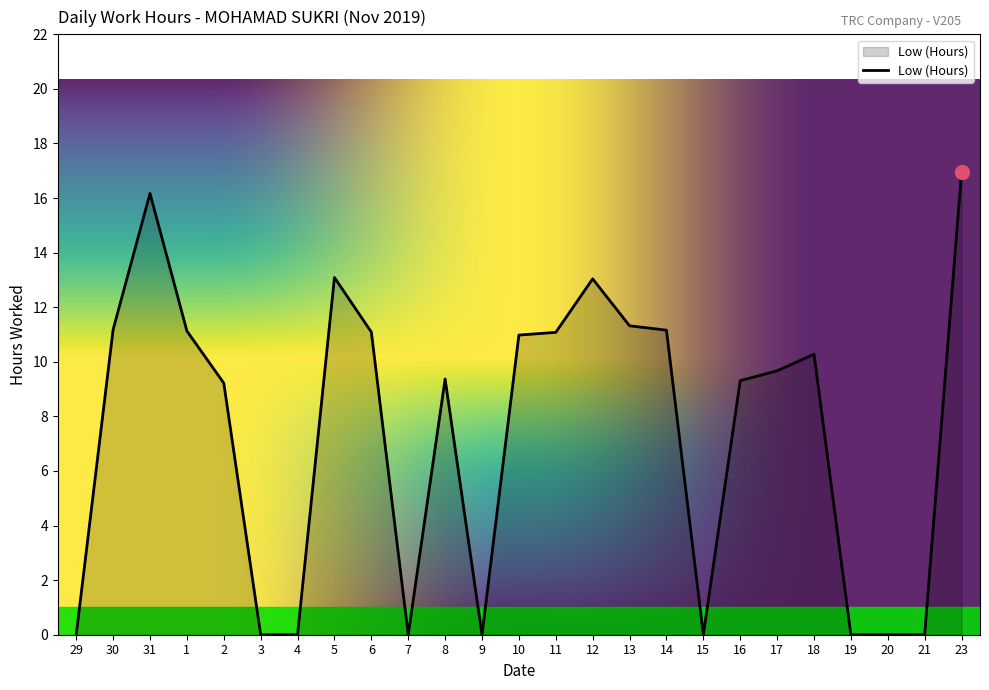

What position from the left is 23?

25